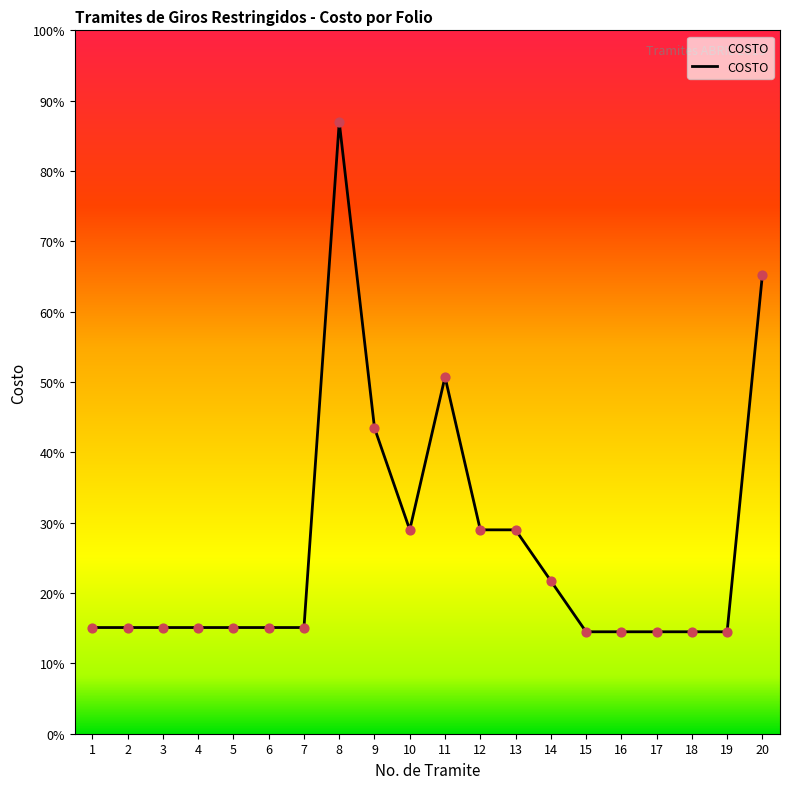

What is the ratio of the value at 8 to the value at 1?

5.8